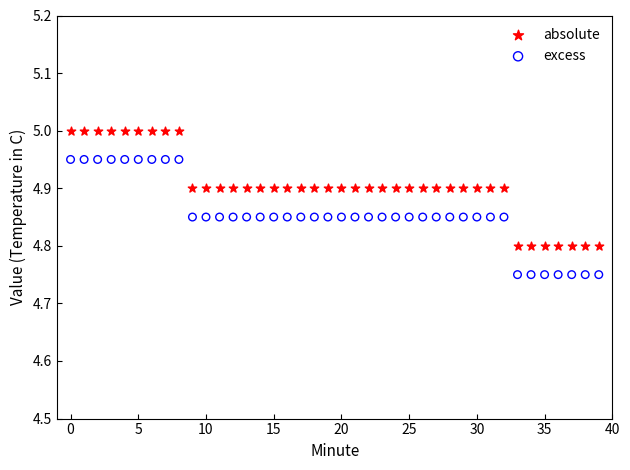

Which series contains the lowest Y value?

excess